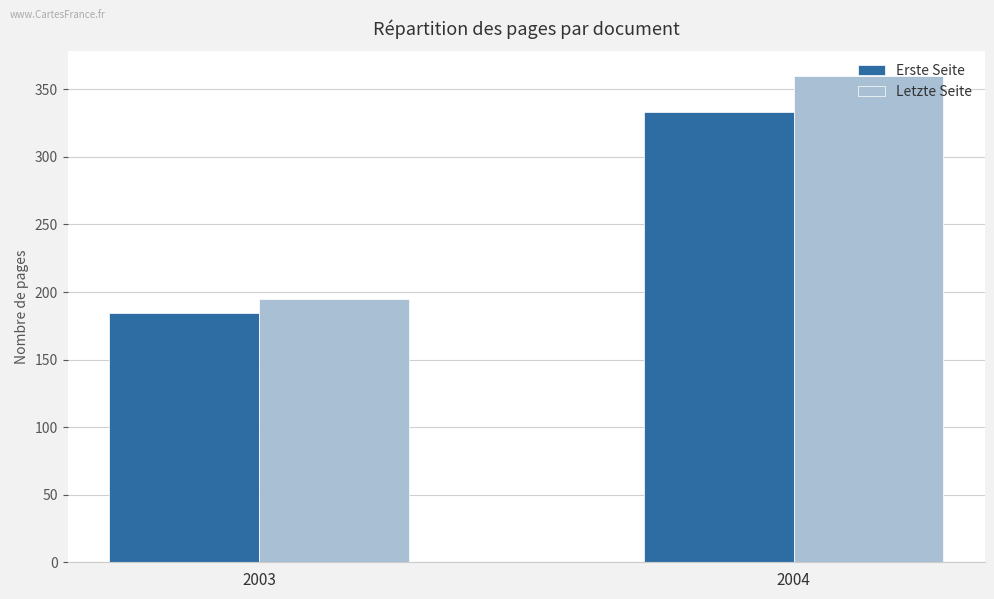

What is the sum of all Letzte Seite values?

554.9